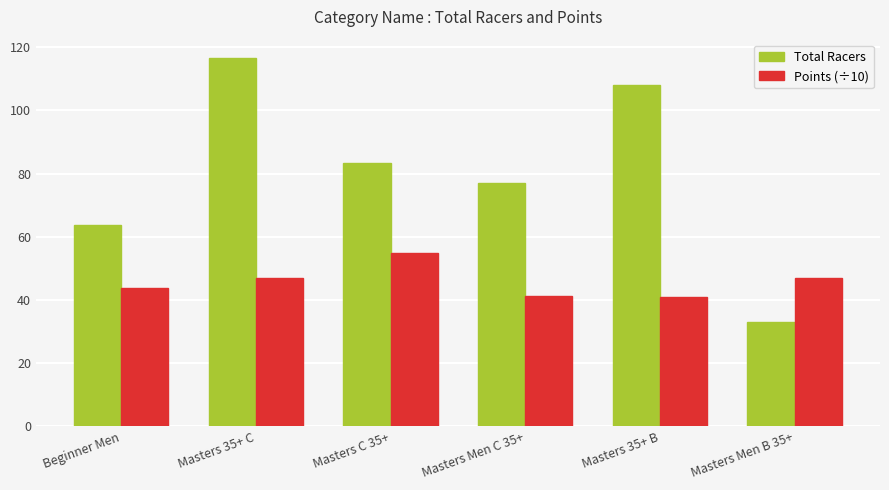

The Points (÷10) series shows 70.1 at Masters 35+ C. True or false?

False